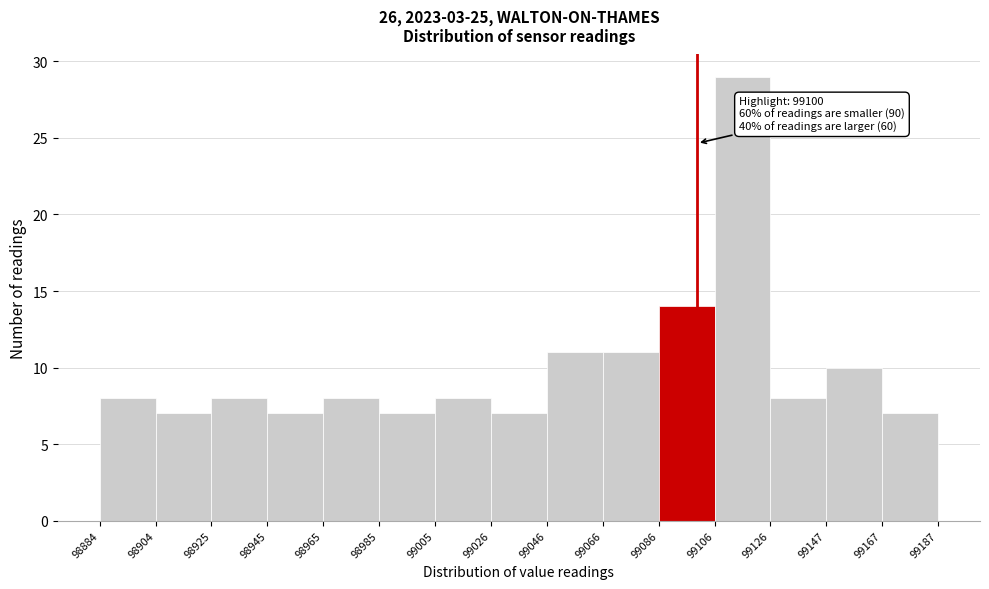

Which range on the x-axis has the tallest bar?

99106 to 99126